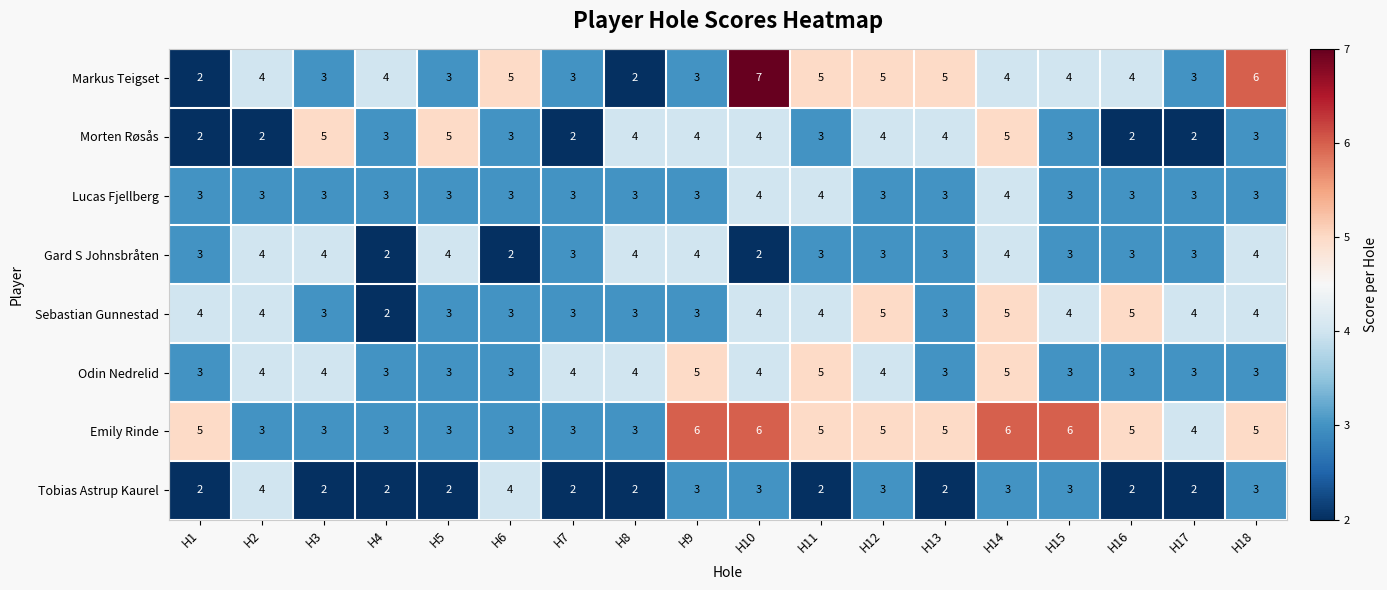

What is the minimum value for Odin Nedrelid?

3